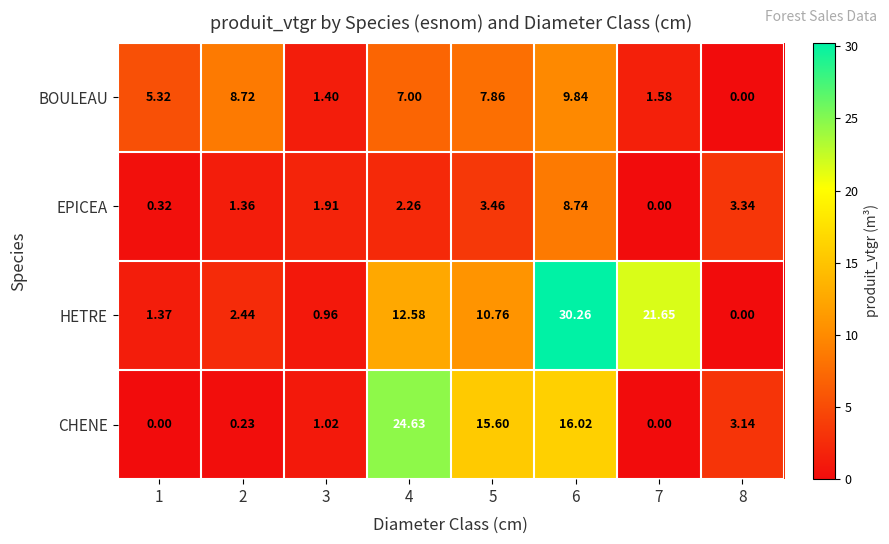

What is the greatest value displayed?

30.3